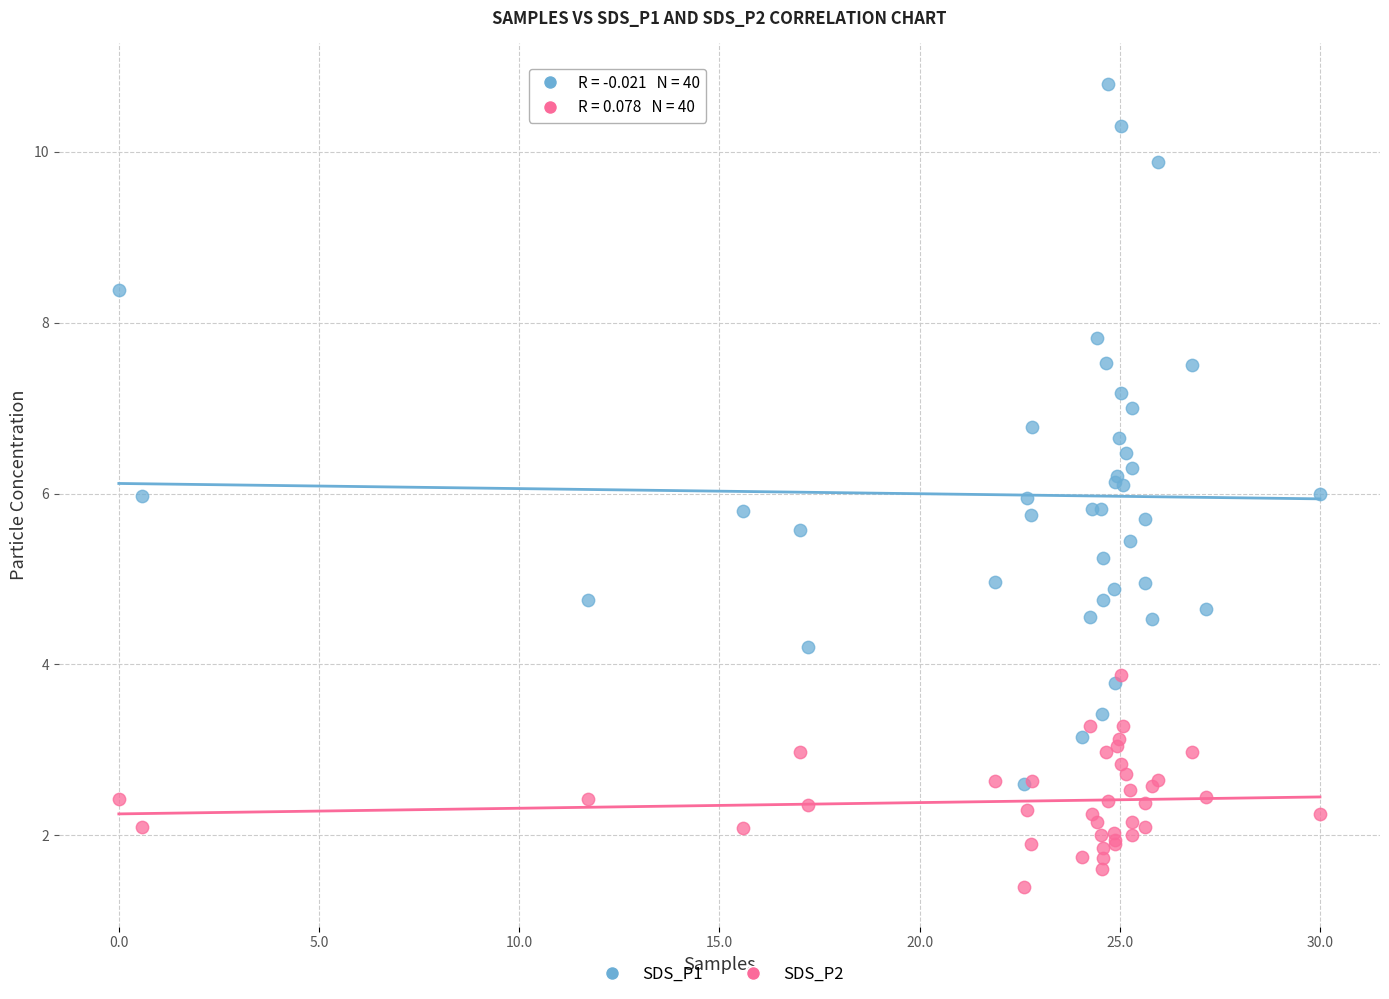

Which series has the largest Y range (max minus min)?

SDS_P1